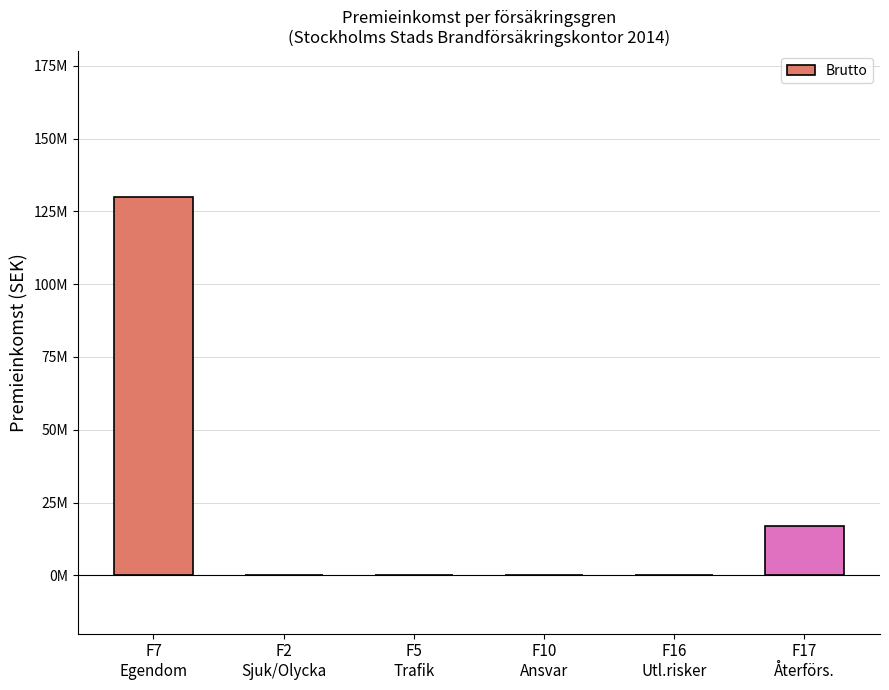

What position from the right is F7
Egendom?

6